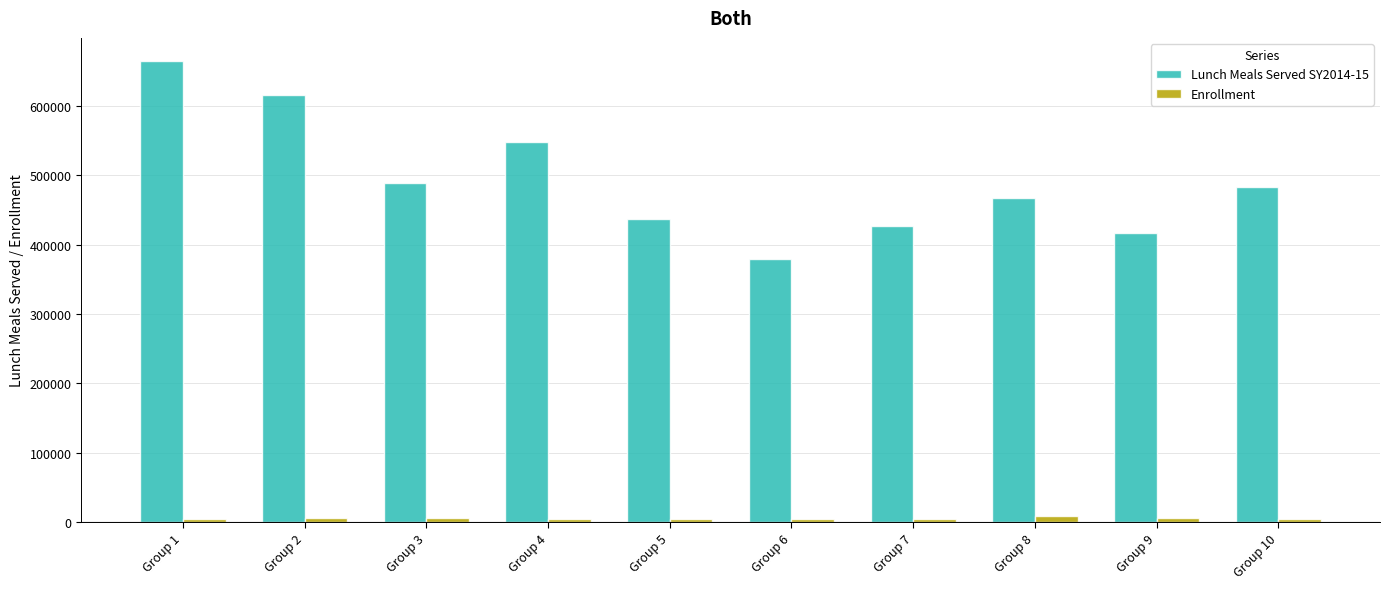

Which series has the largest range (max minus min)?

Lunch Meals Served SY2014-15